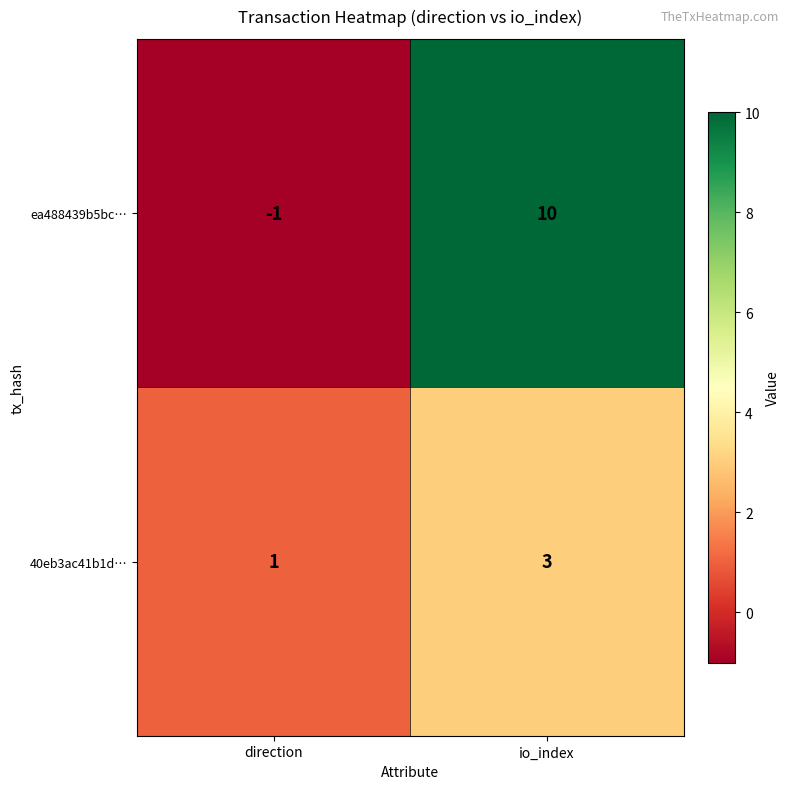

The value of ea488439b5bc… at io_index is 10. True or false?

True